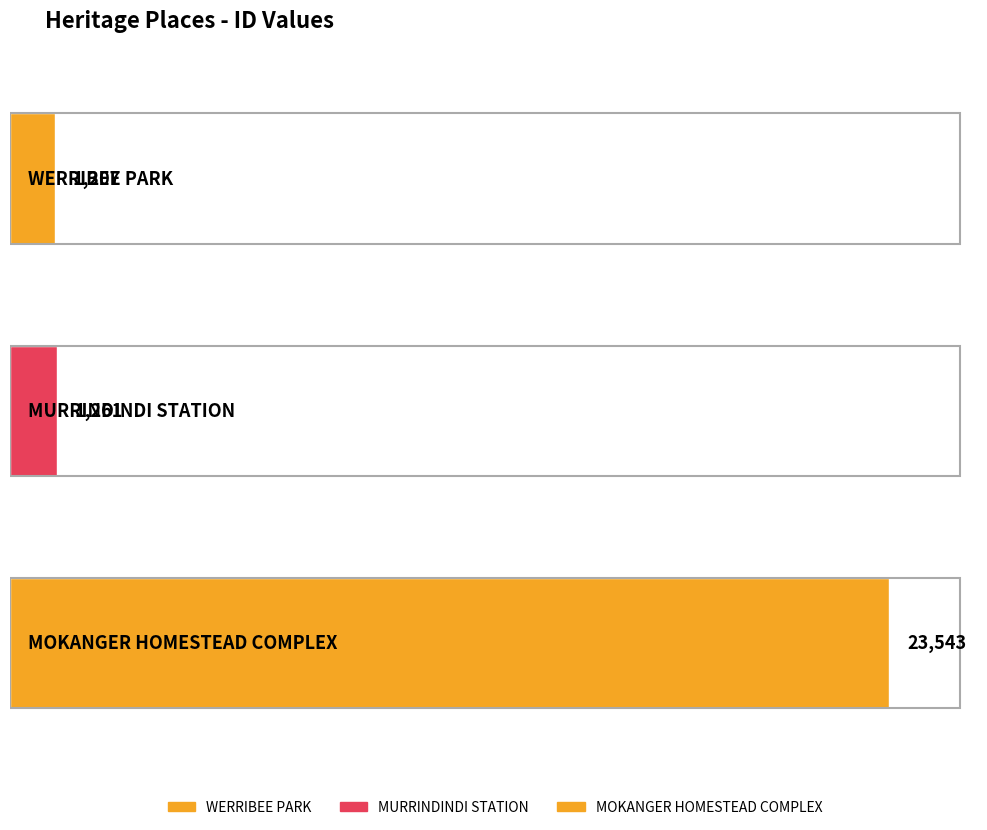

How many values are below 1261?

1